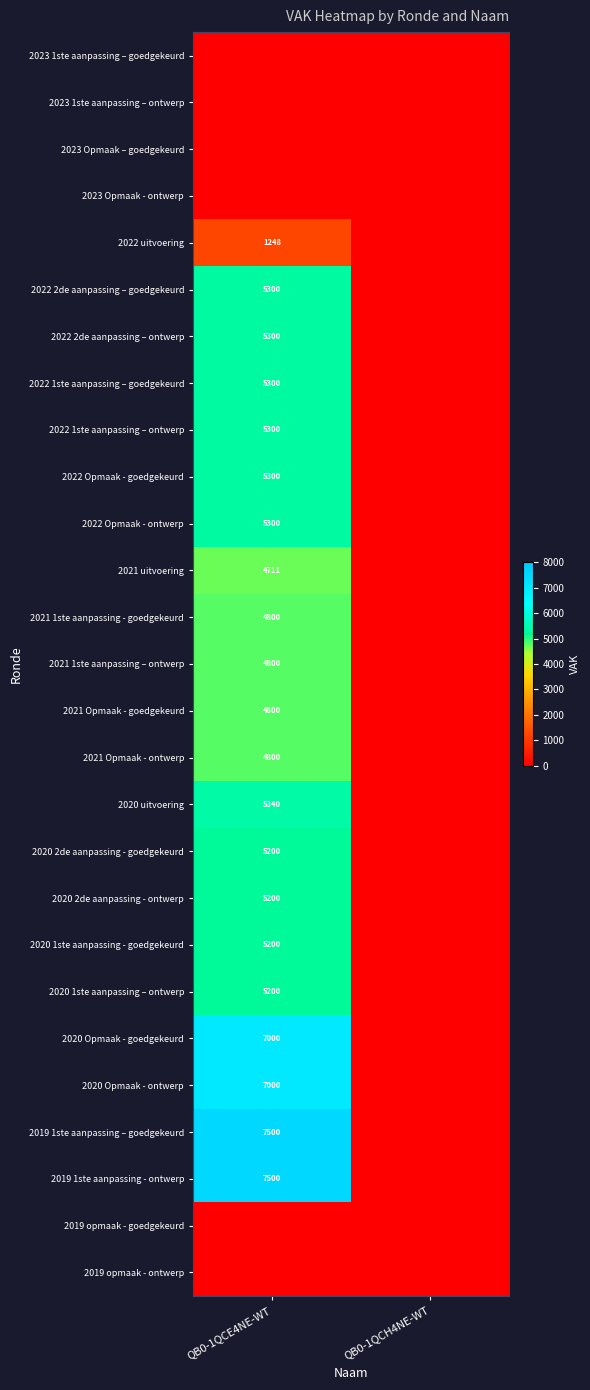

At which category is the sum across all series the highest?

QB0-1QCE4NE-WT